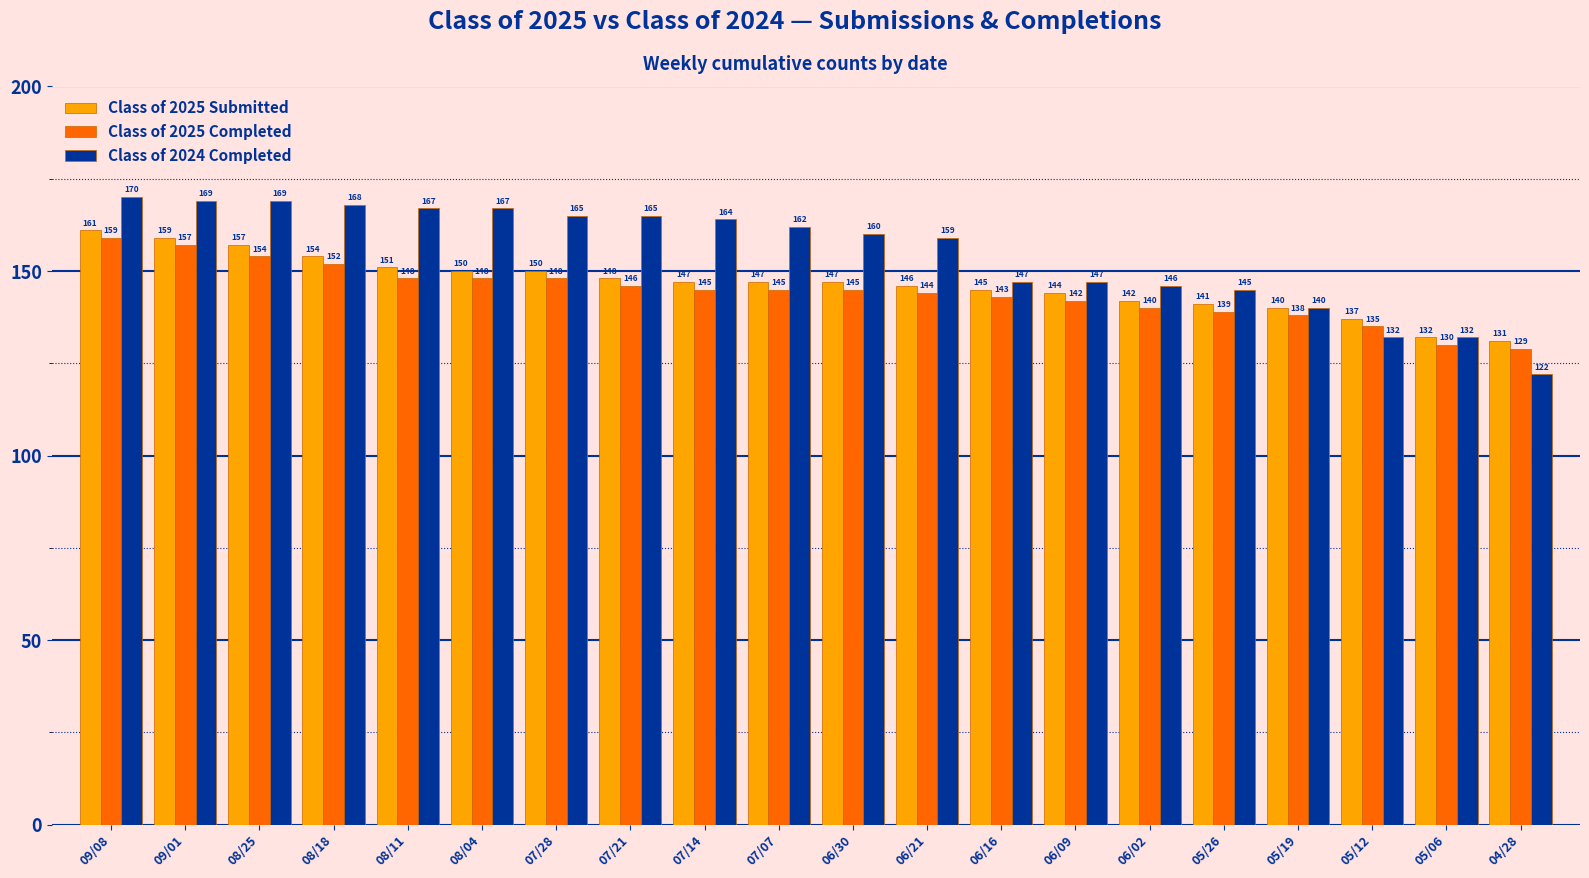

Between 08/18 and 06/30, which series saw the biggest shift?

Class of 2024 Completed